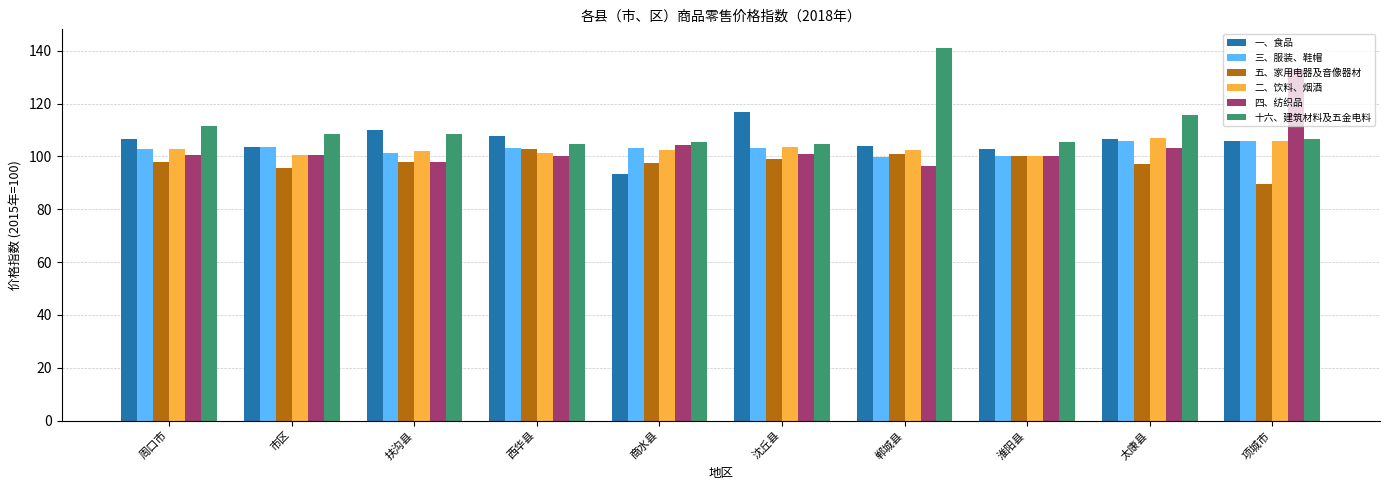

What is the total value across all series at 淮阳县?

608.2